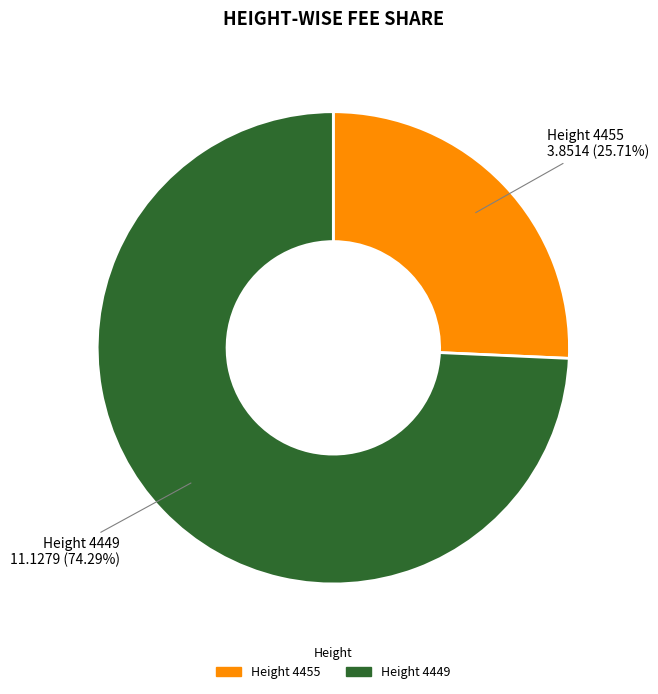

Is there any slice that represents more than half of the pie?

Yes